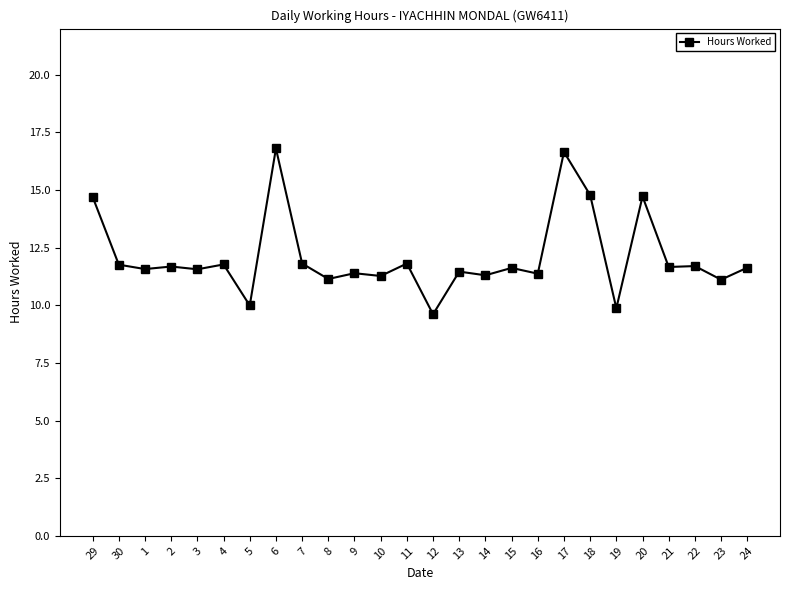

Count the number of values greater than 11.

23